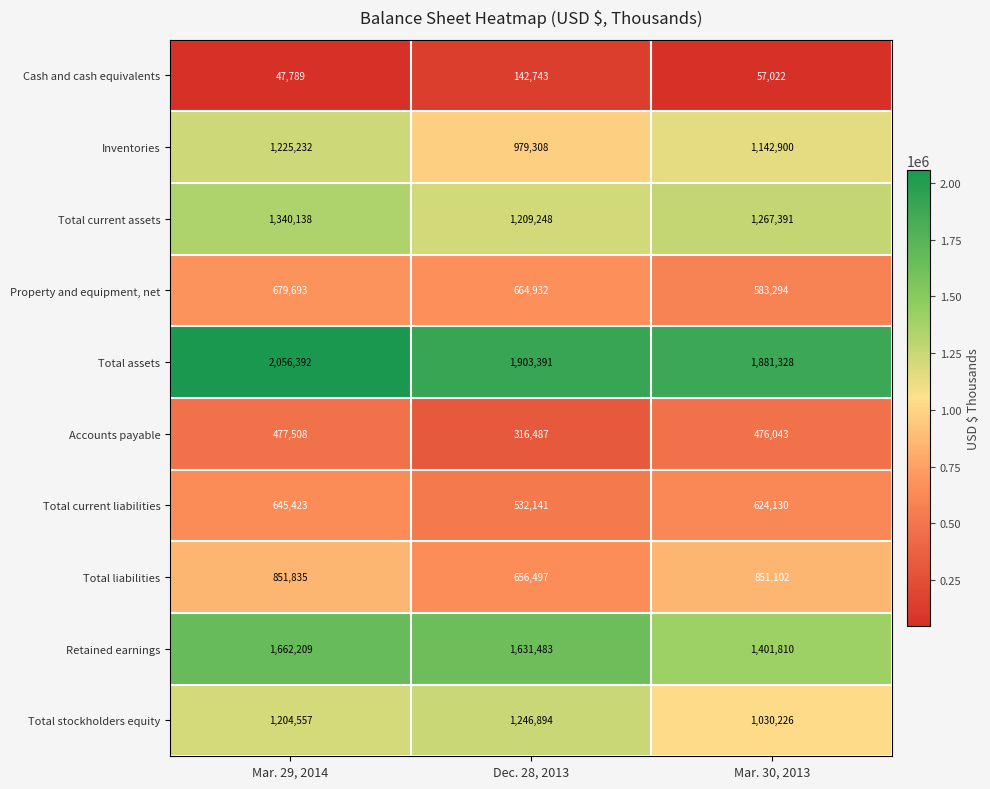

How many distinct data groups are displayed?

10